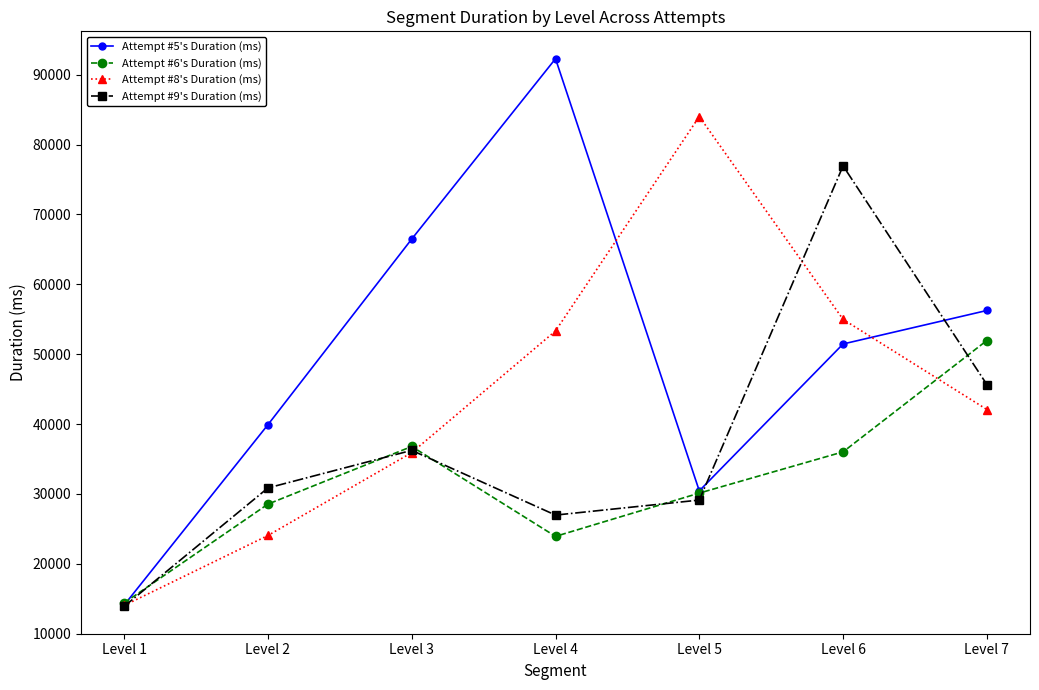

Is it true that Attempt #8's Duration (ms) equals 53330 at Level 4?

True